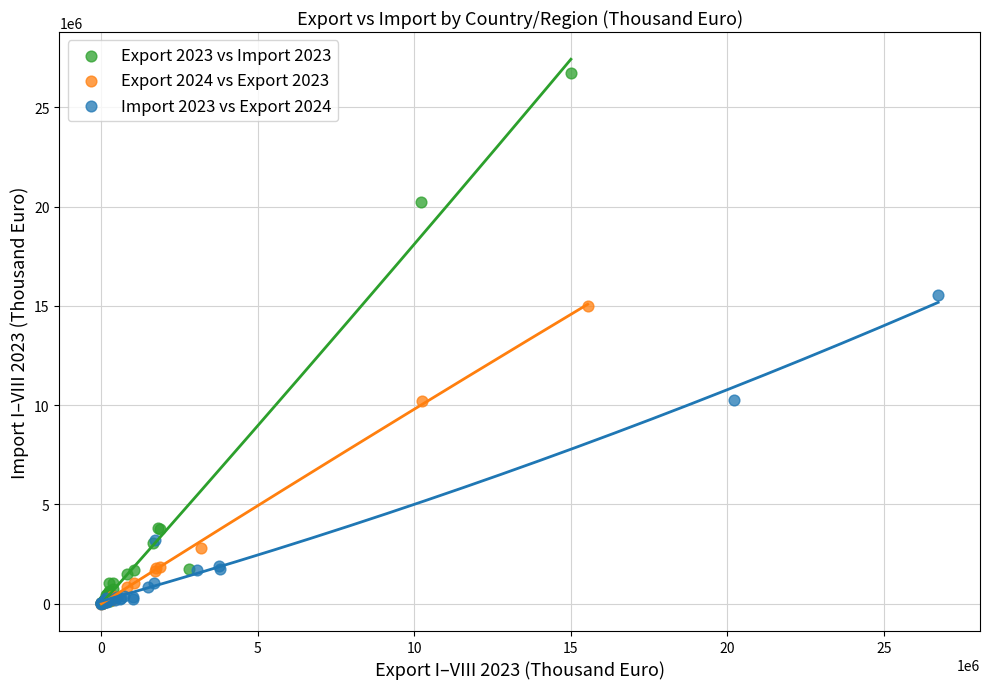

Which series has the largest Y range (max minus min)?

Export 2023 vs Import 2023